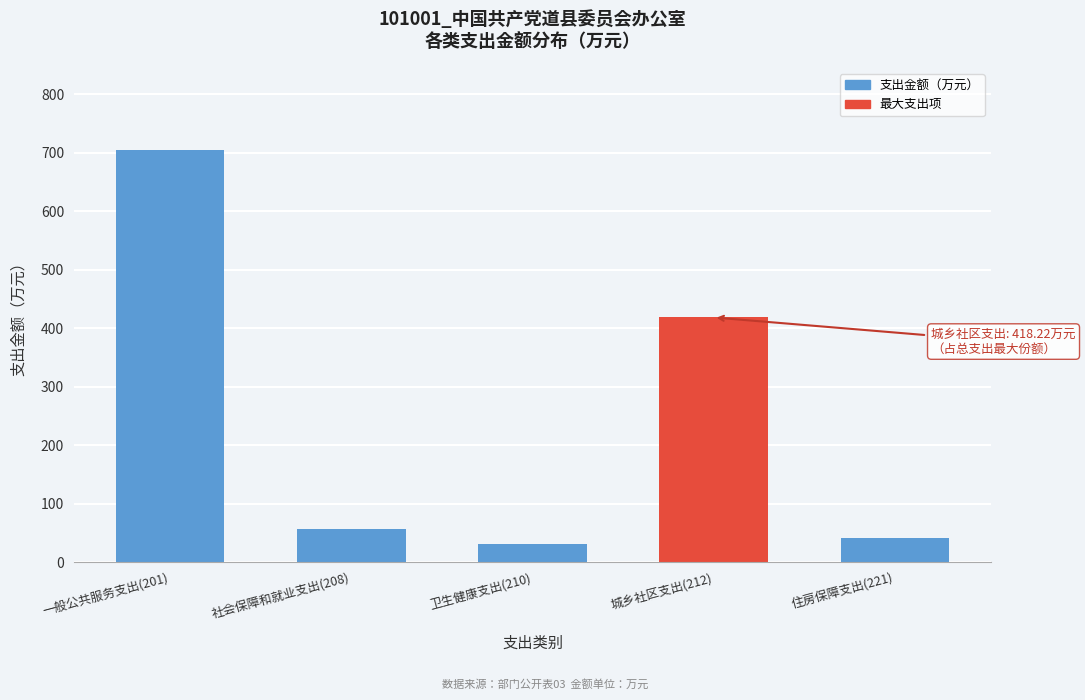

Reading left to right, transcribe all the data shown in this chart.

704.2	57.1	31.0	418.2	41.4